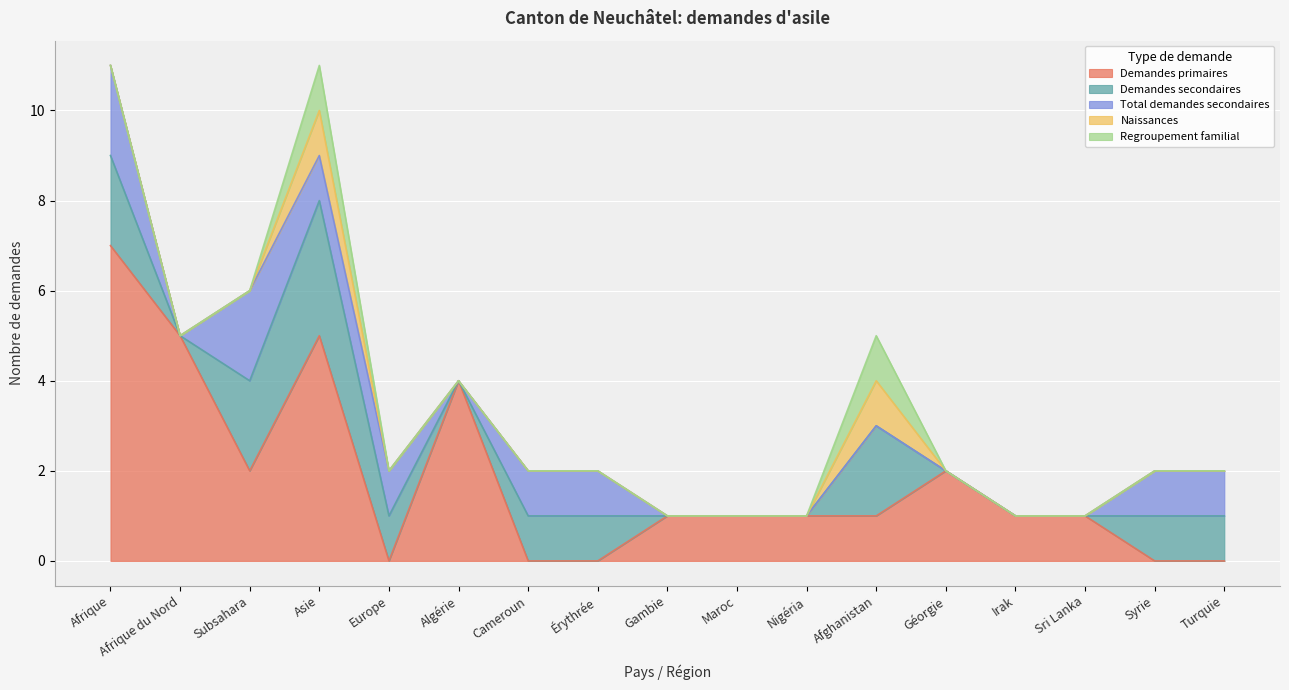

What is the average value of the Demandes primaires series?

2